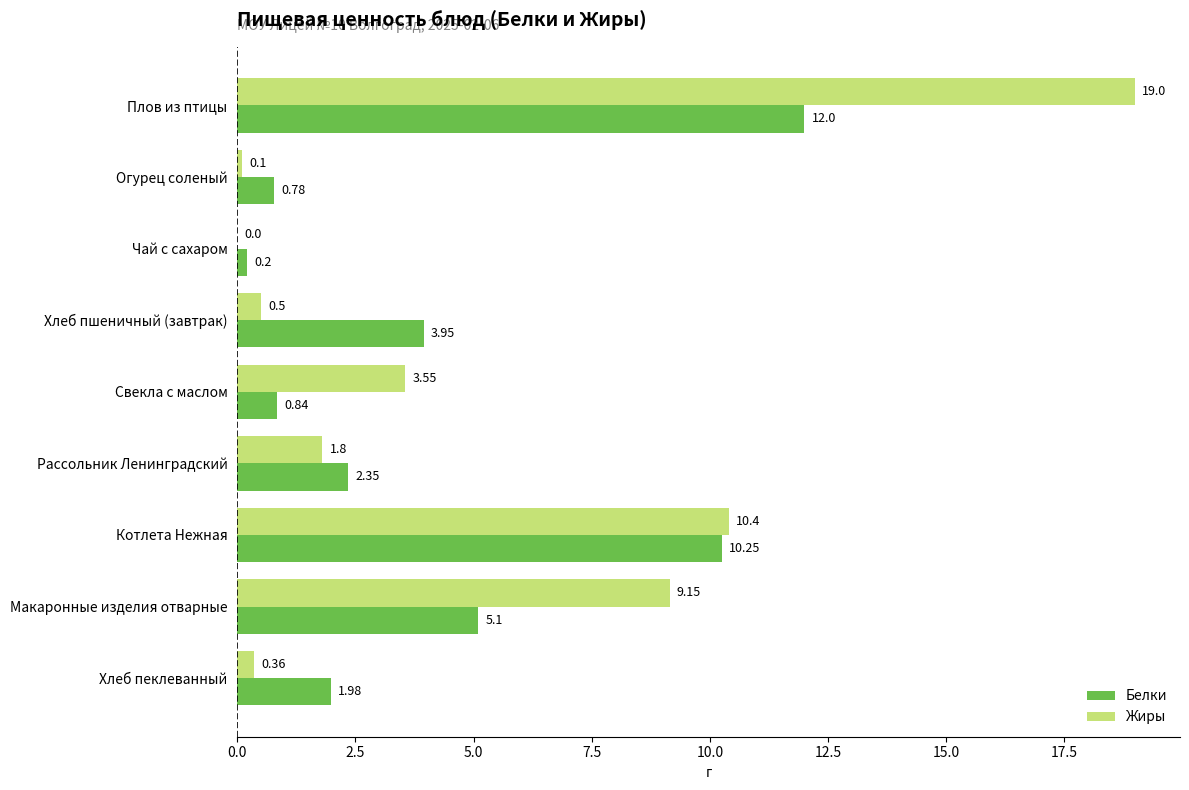

What is the sum of all Белки values?

37.5